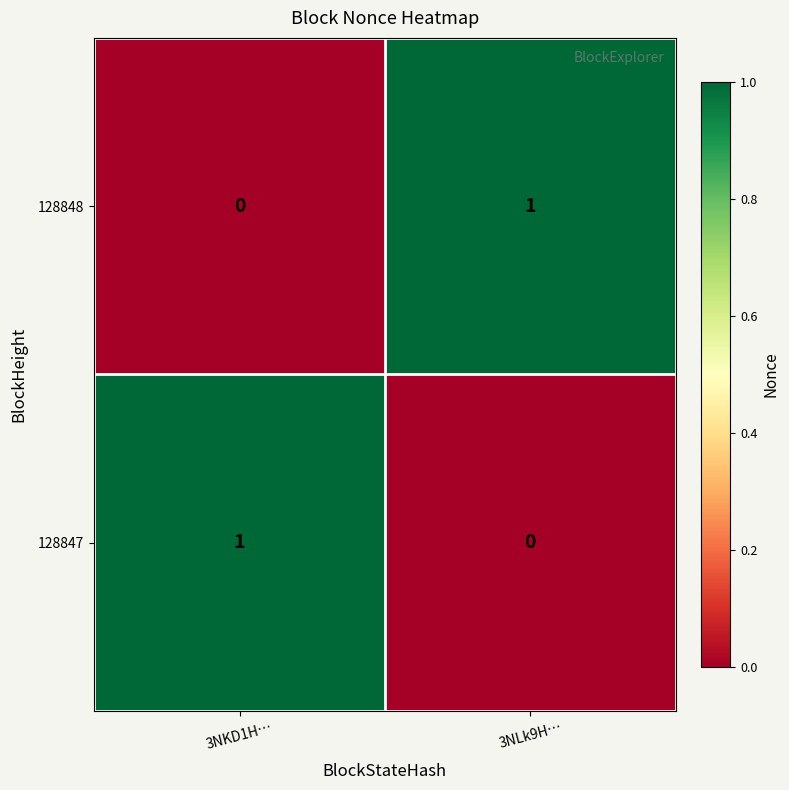

What is the spread (max minus min) of values at 3NKD1H…?

1